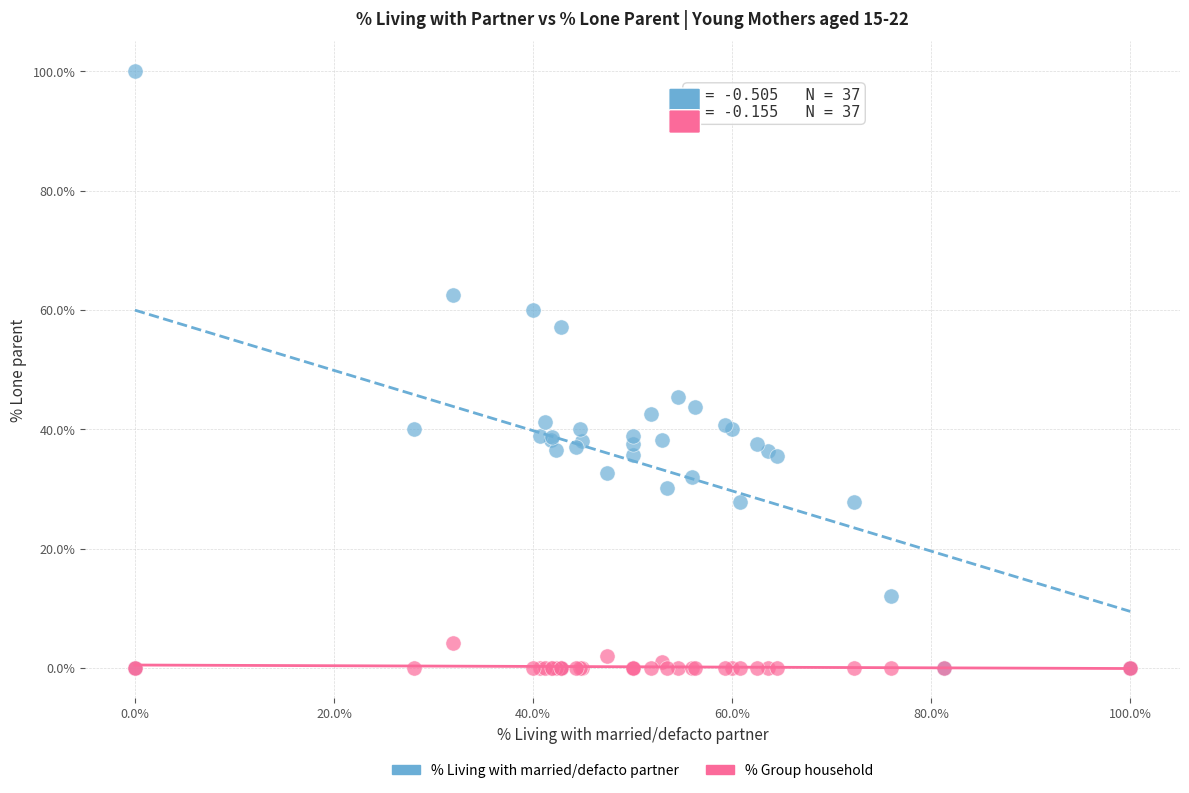

In the % Living with married/defacto partner series, what Y value is closest to 50?

45.5